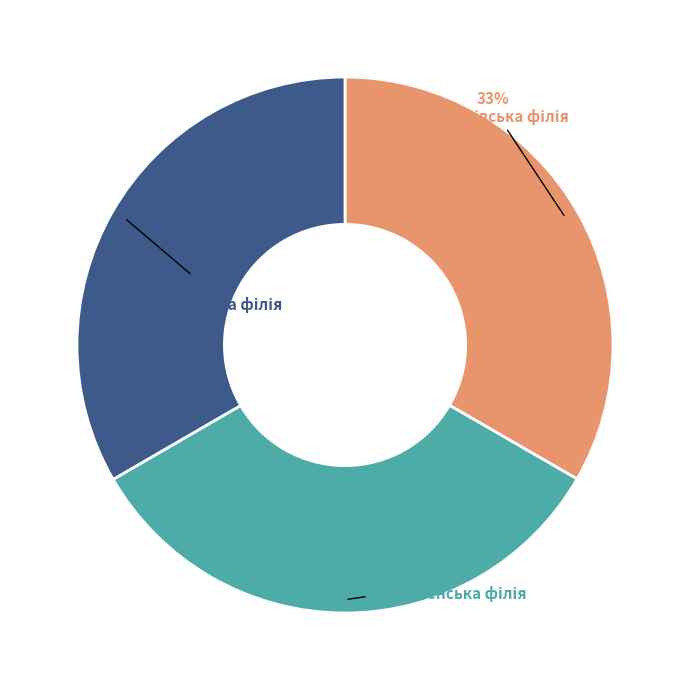

To the nearest percent, what is the average slice percentage?

33%